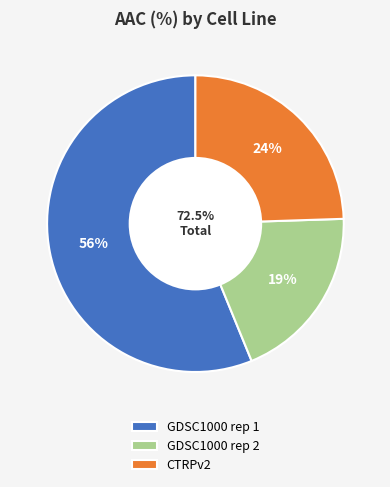

True or false: GDSC1000 rep 1 accounts for 45% of the total.

False